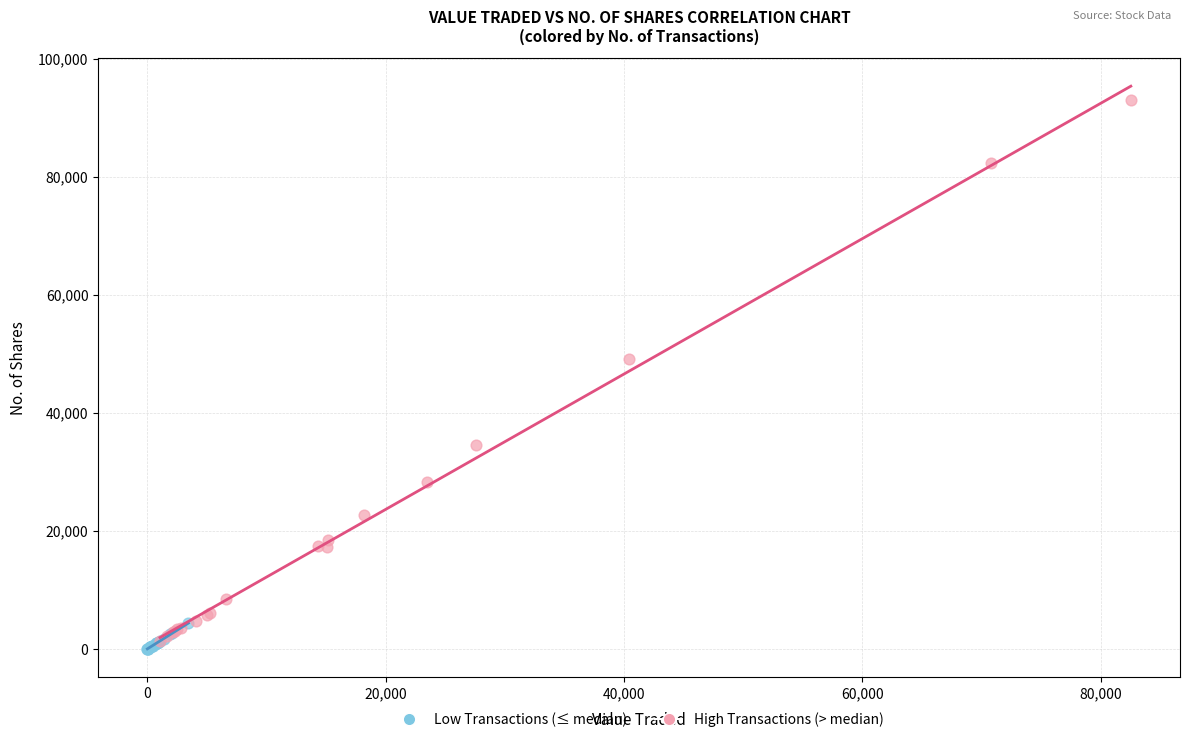

Which series has the widest spread of Y values?

High Transactions (> median)